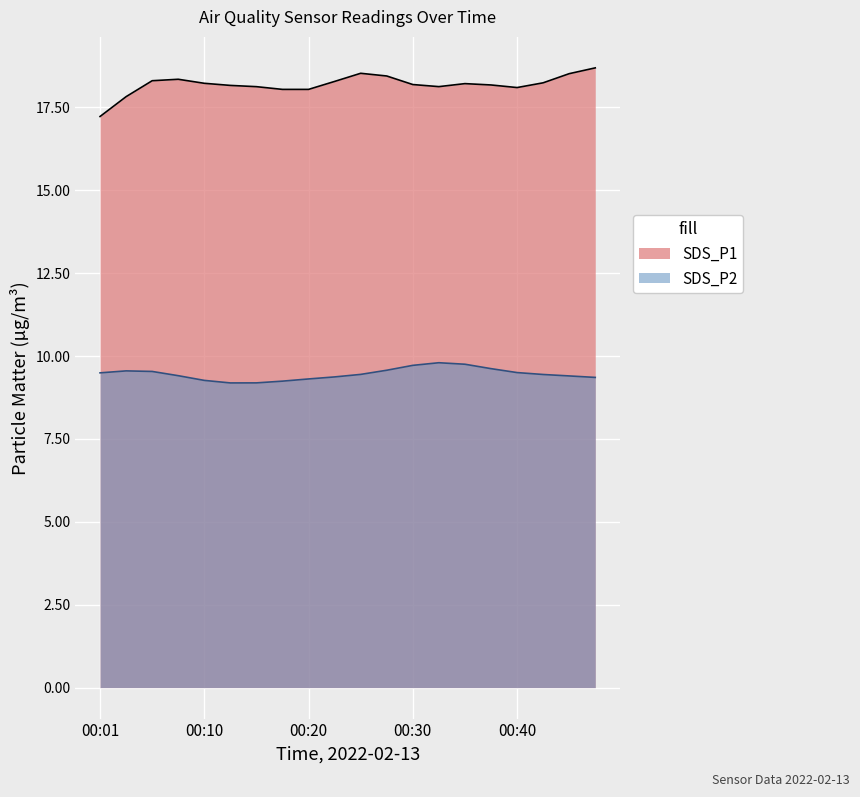

True or false: SDS_P2 and SDS_P1 intersect in this chart.

False